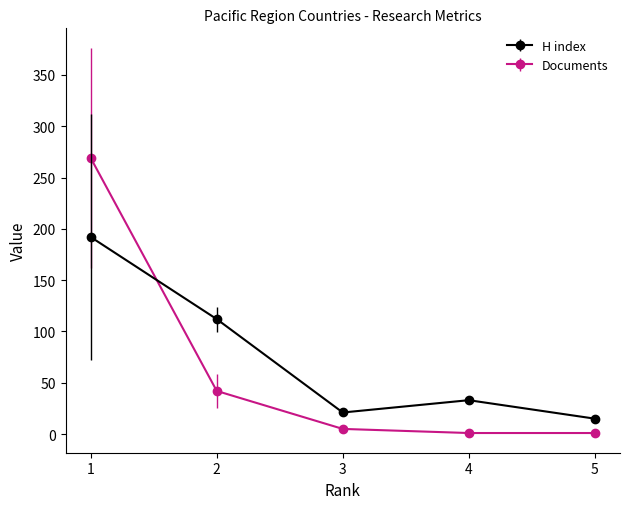

Which series changed the most between 1 and 3?

Documents